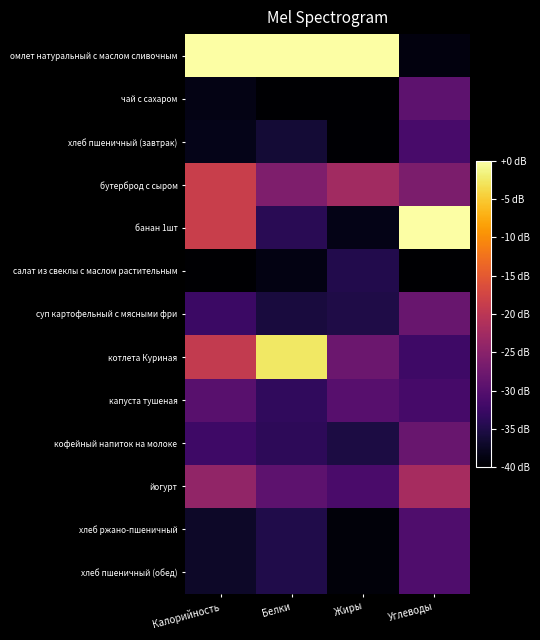

What is the minimum value shown in the chart?

-40.0